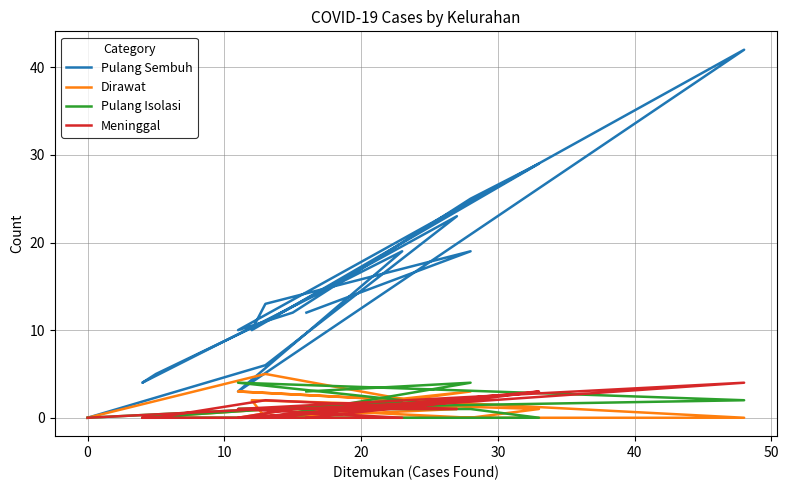

Does the chart have visible grid lines?

Yes